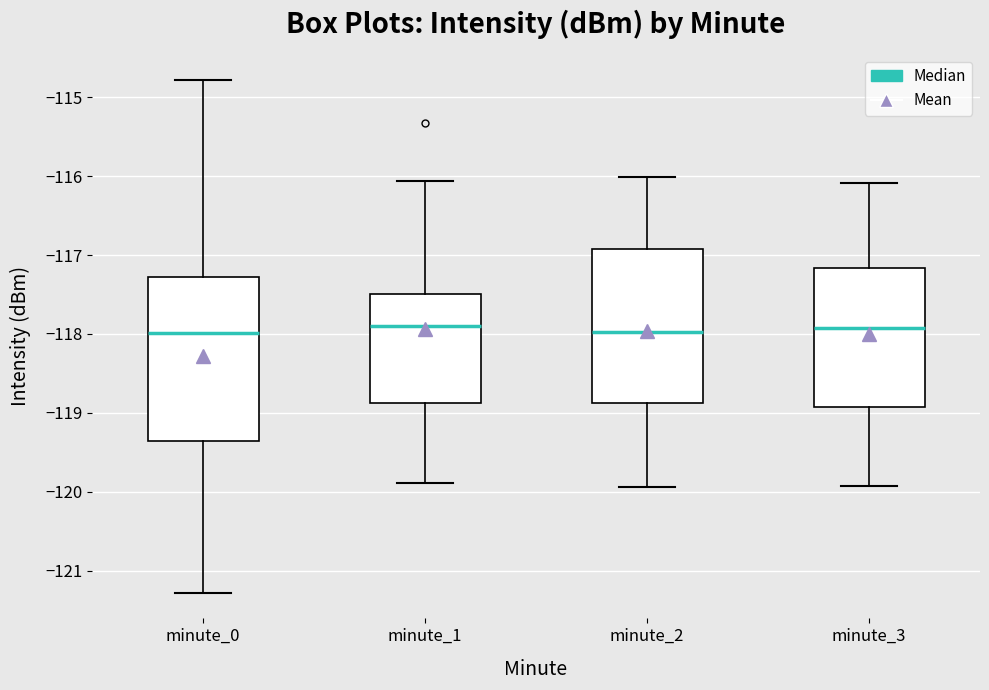

Reading left to right, read every box against the y-axis: the position of its median line, the range the box covers, and the ends of its whiskers. The values are not printed on the chart, so give them approximately, as read against the axis.

minute_0: median -118.0, box -119.4 to -117.3, whiskers -121.3 to -114.8
minute_1: median -117.9, box -118.9 to -117.5, whiskers -119.9 to -116.1
minute_2: median -118.0, box -118.9 to -116.9, whiskers -119.9 to -116.0
minute_3: median -117.9, box -118.9 to -117.2, whiskers -119.9 to -116.1